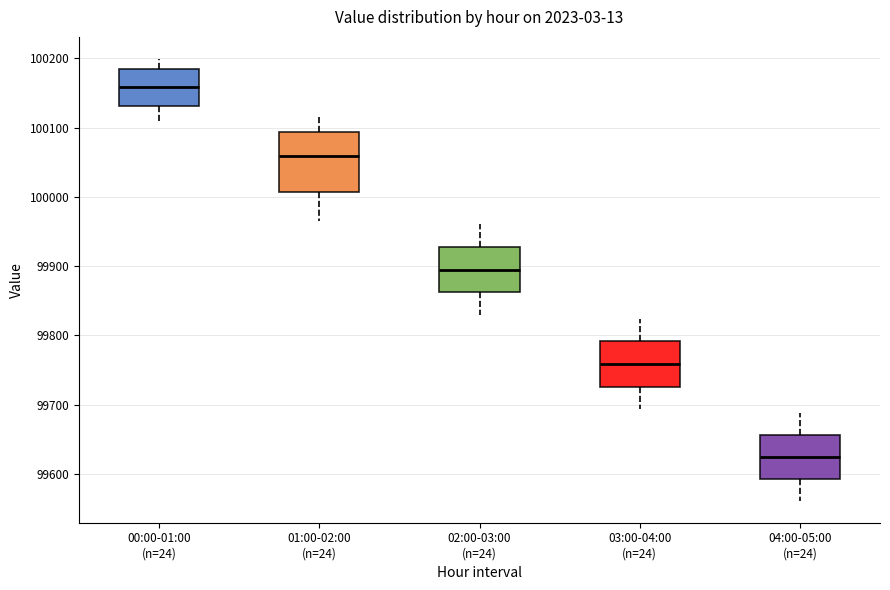

Reading left to right, transcribe this box plot: for each box, give where its median line is, the range the box spans, and where its two whiskers end, as read against the y-axis. The values are not printed on the chart, so give them approximately, as read against the axis.

00:00-01:00 (n=24): median 100160, box 100130 to 100180, whiskers 100110 to 100200
01:00-02:00 (n=24): median 100060, box 100010 to 100090, whiskers 99970 to 100110
02:00-03:00 (n=24): median 99890, box 99860 to 99930, whiskers 99830 to 99960
03:00-04:00 (n=24): median 99760, box 99730 to 99790, whiskers 99690 to 99820
04:00-05:00 (n=24): median 99620, box 99590 to 99660, whiskers 99560 to 99690